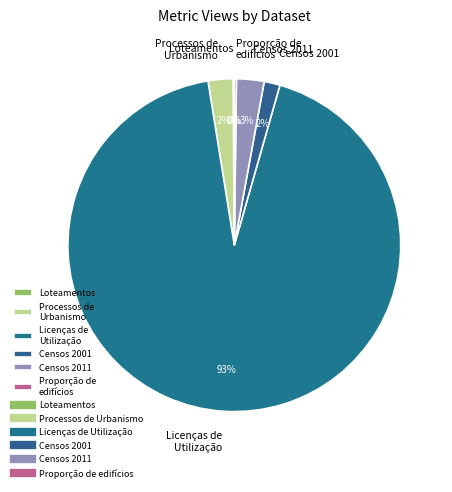

To the nearest percent, what is the average slice percentage?

17%